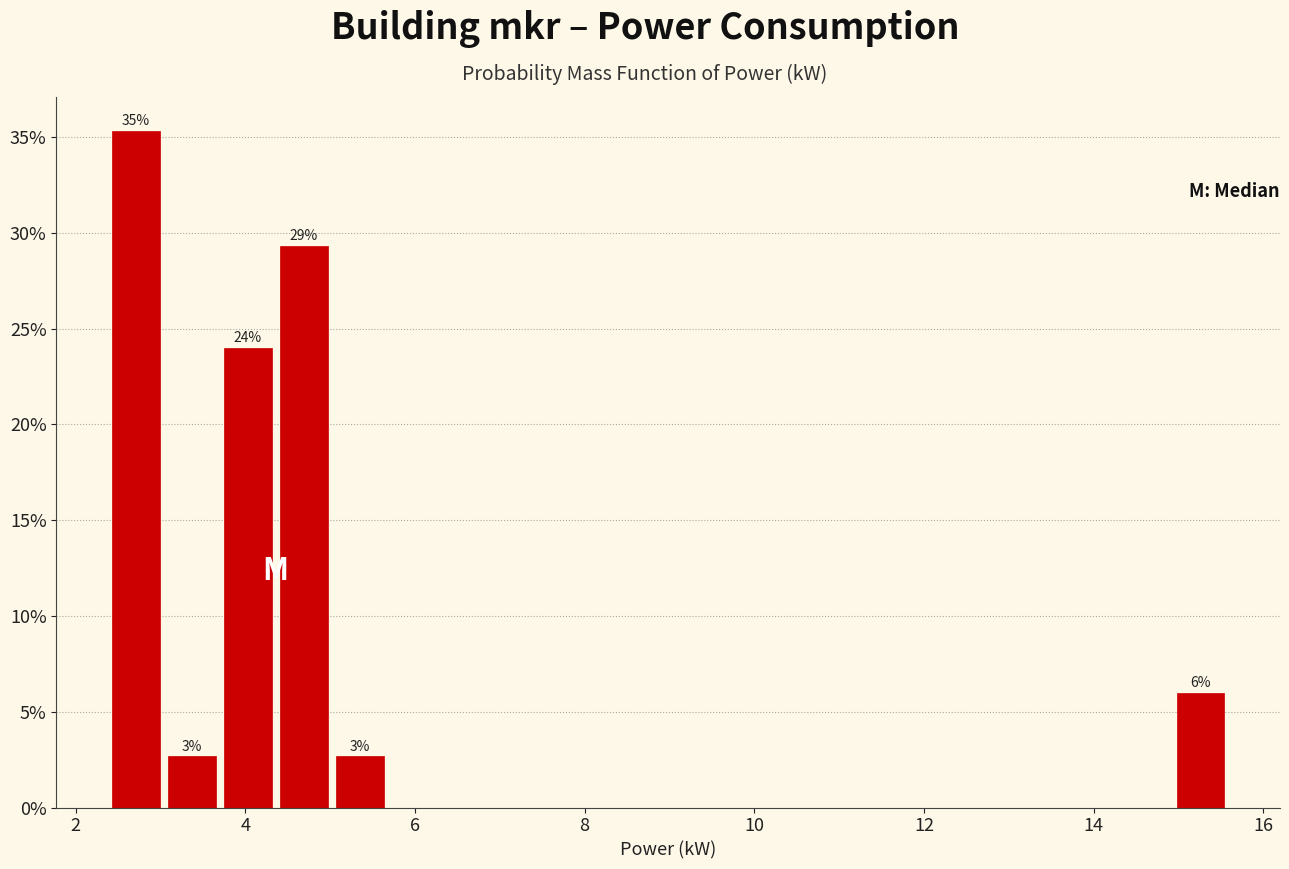

Around what value on the x-axis is the tallest bar? Give the approximate position of its centre, as read against the axis.

2.8